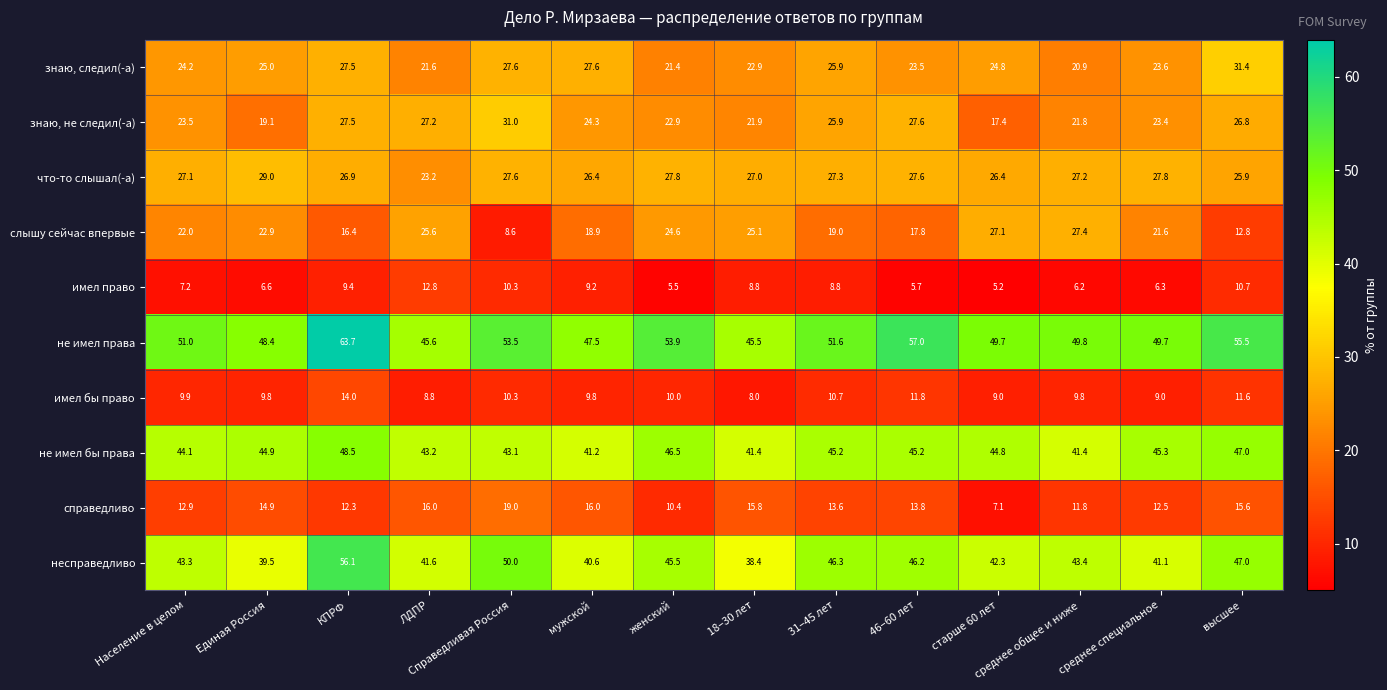

How many distinct data groups are displayed?

10